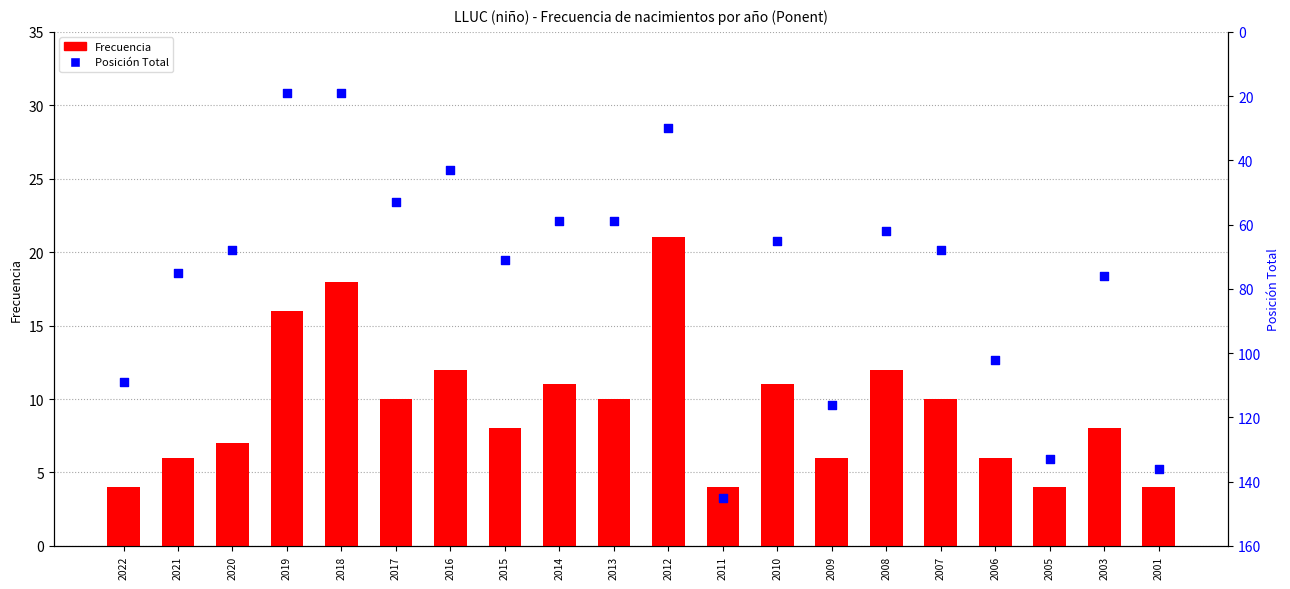

What are all the series names shown in the legend?

Frecuencia, Posición Total